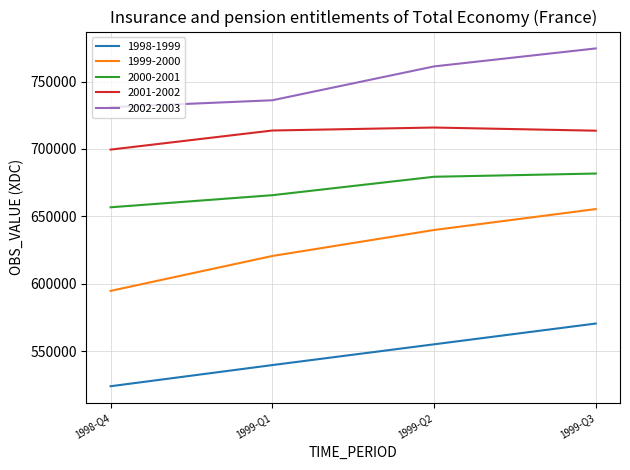

True or false: 1998-1999 and 2000-2001 intersect in this chart.

False